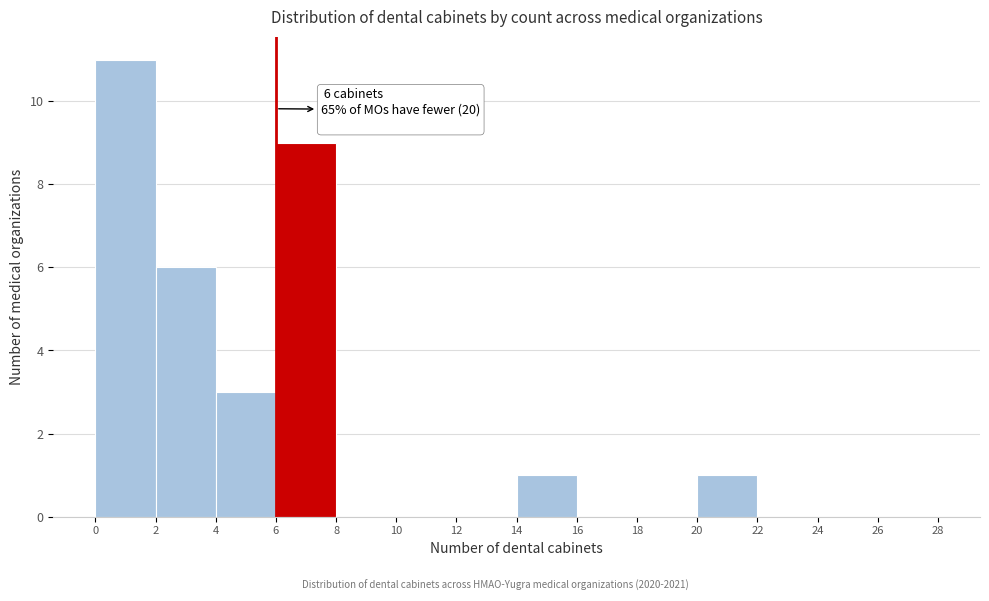

Which range on the x-axis has the tallest bar?

0 to 2